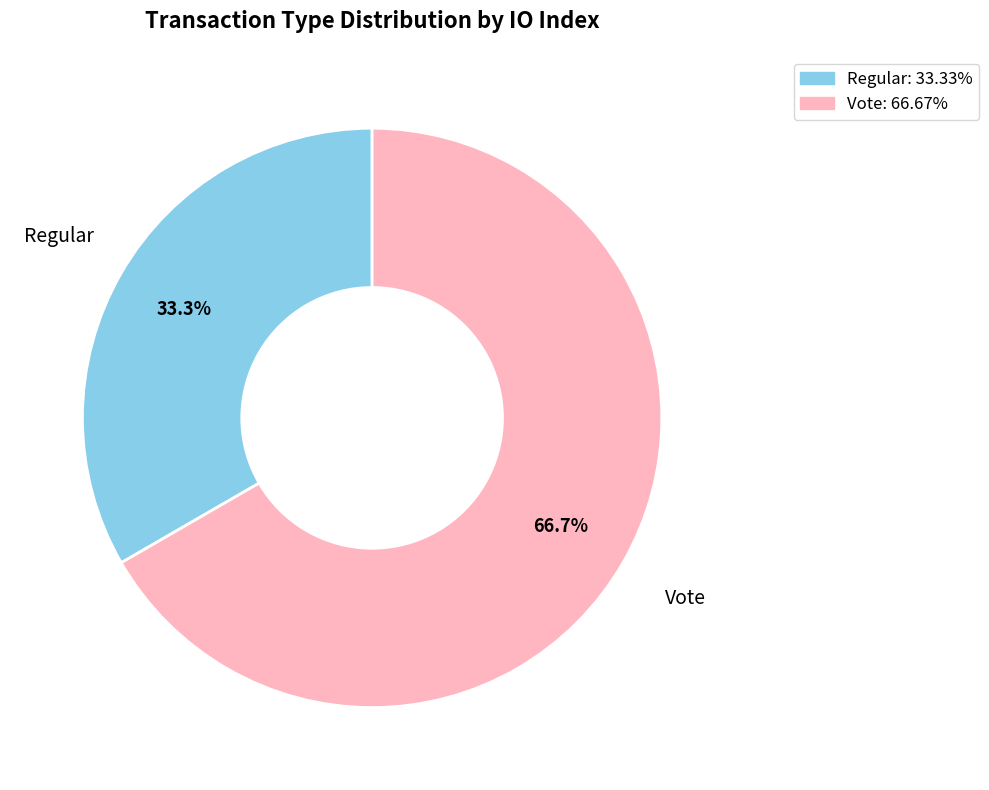

What is the smallest slice in the pie chart?

Regular